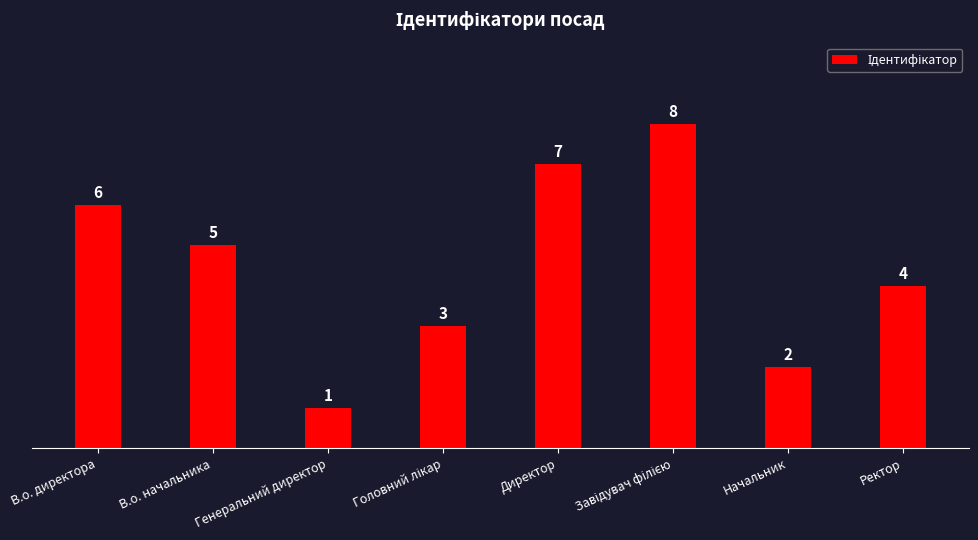

What position from the left is Генеральний директор?

3